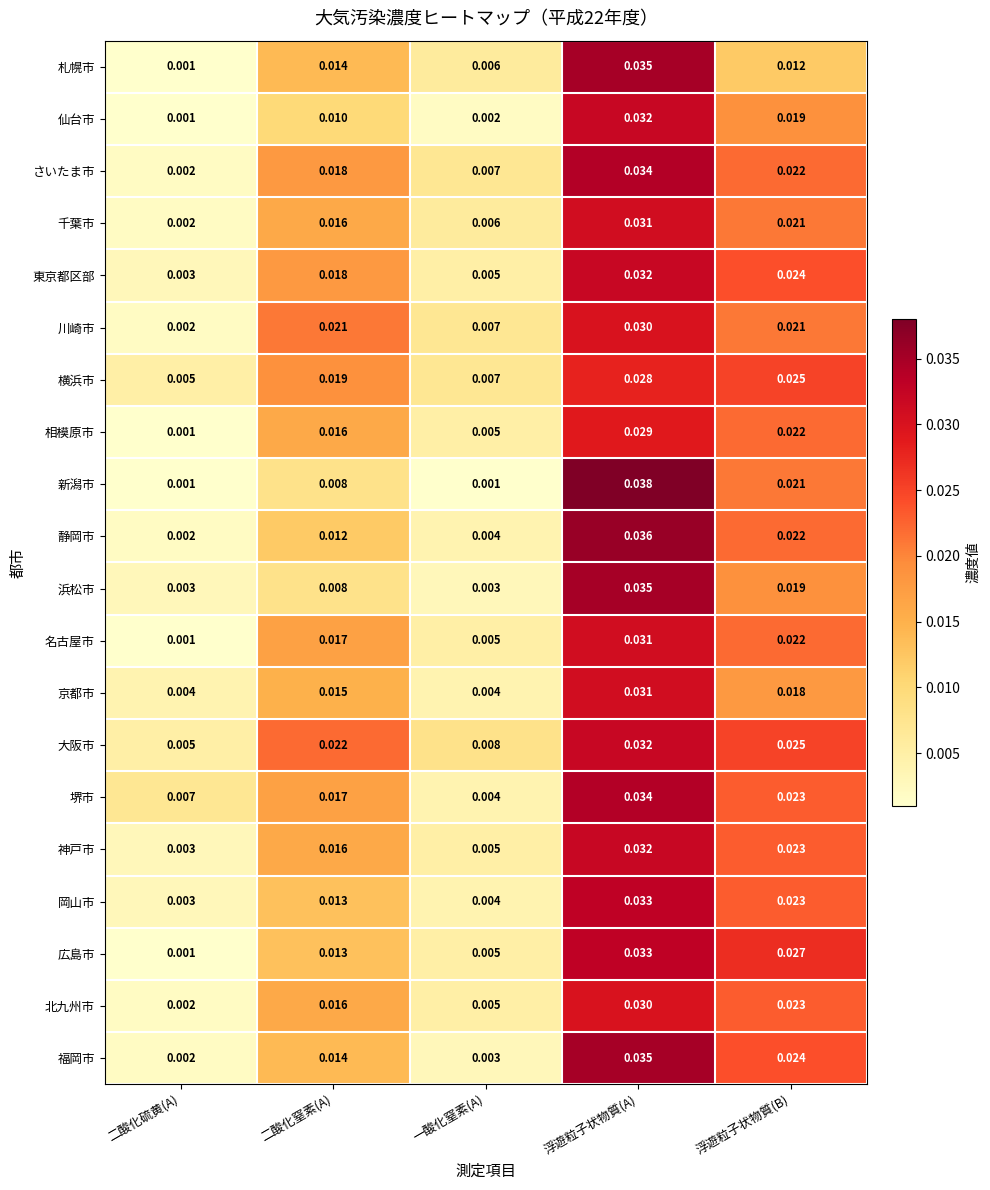

Which series has the largest total across all categories?

大阪市